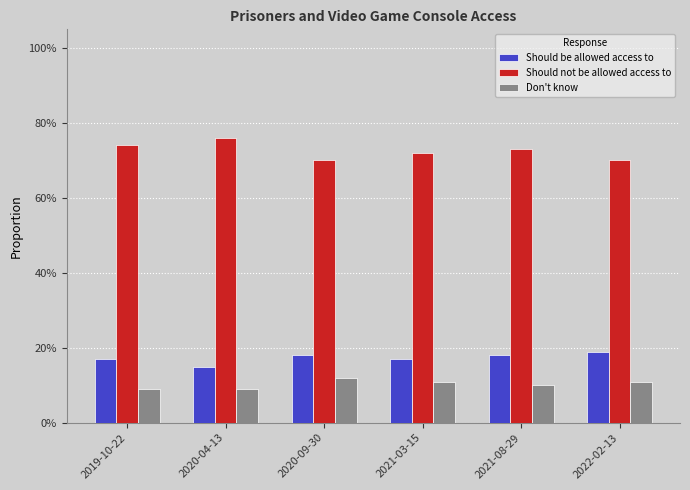

Between 2020-04-13 and 2022-02-13, which series saw the biggest shift?

Should not be allowed access to